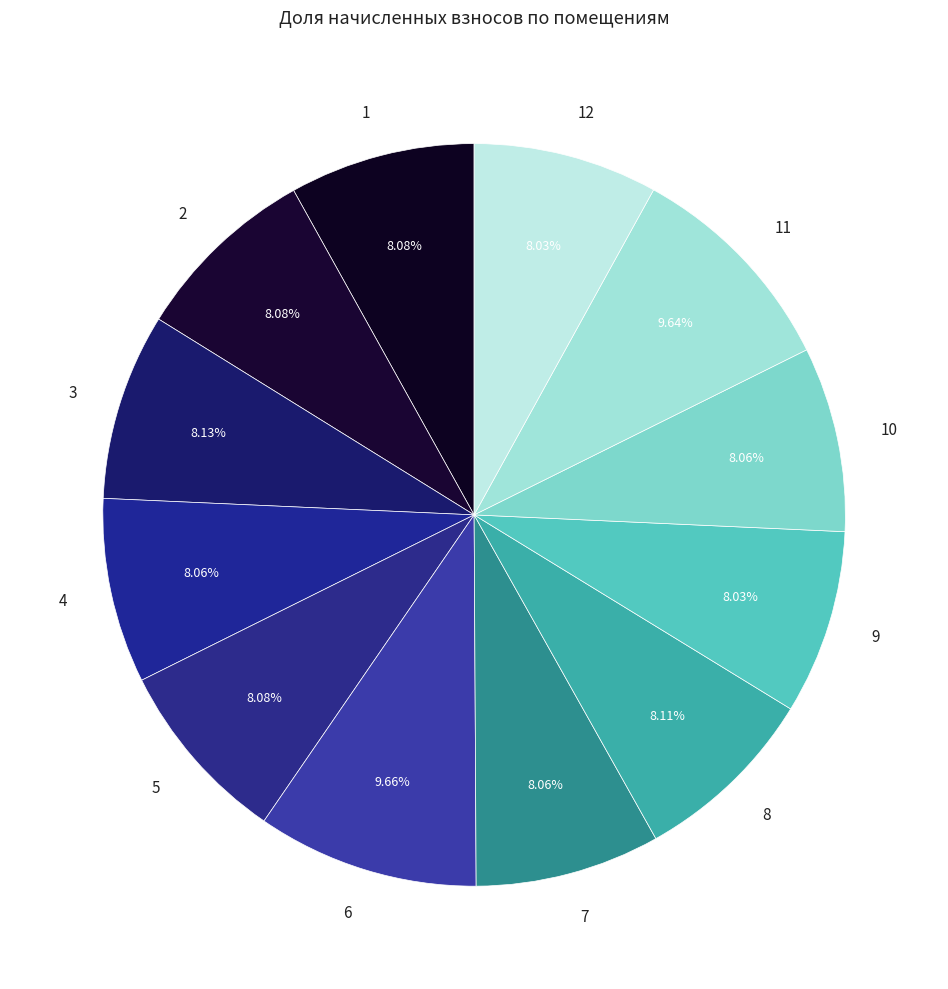

Combined, do 6 and 5 account for over 50%?

No